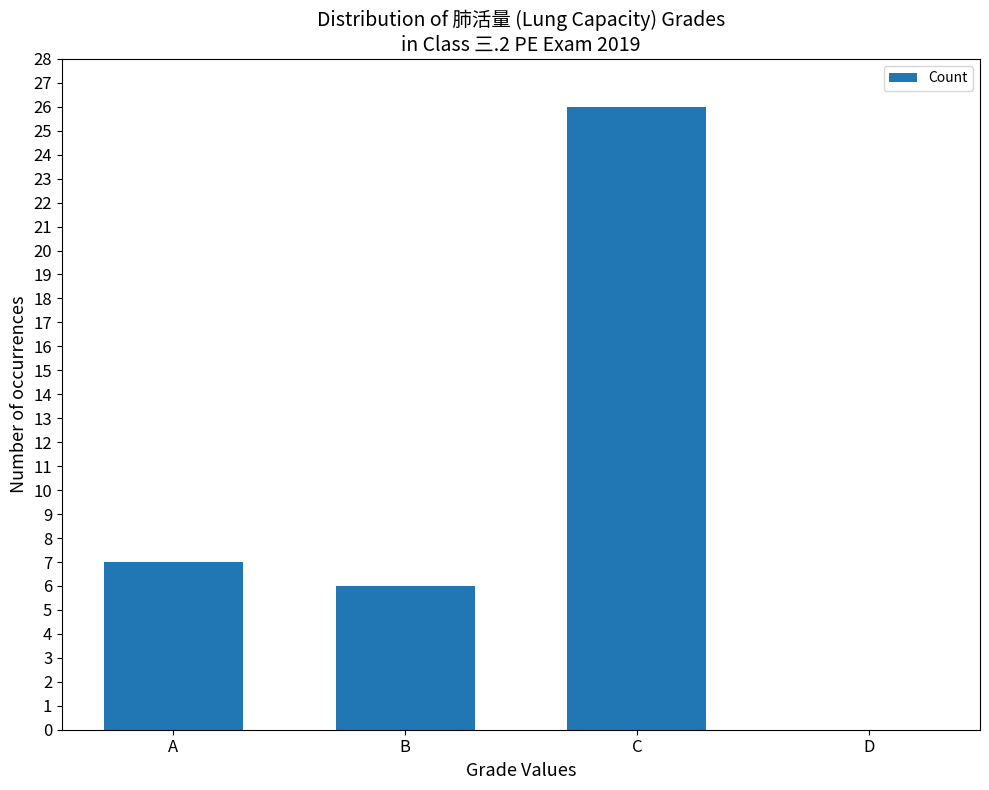

Where is the data nearest to the value 13?

A